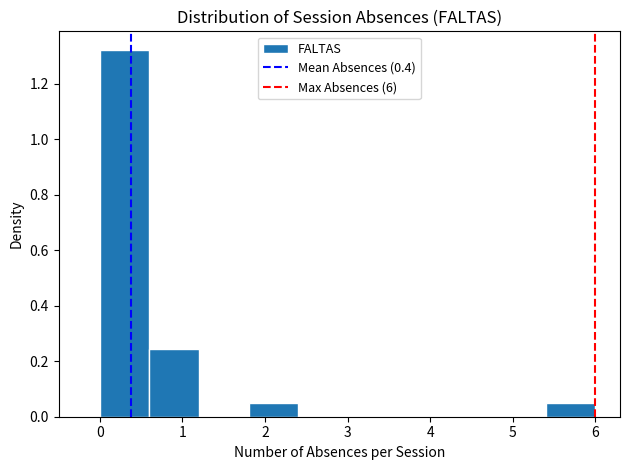

Reading left to right, transcribe this chart: for each bar, give the range it covers on the x-axis and its height. The values are not printed on the chart, so give them approximately, as read against the axis.

0.0 to 0.6: 1.32
0.6 to 1.2: 0.24
1.2 to 1.8: 0
1.8 to 2.4: 0.04
2.4 to 3.0: 0
3.0 to 3.6: 0
3.6 to 4.2: 0
4.2 to 4.8: 0
4.8 to 5.4: 0
5.4 to 6.0: 0.04